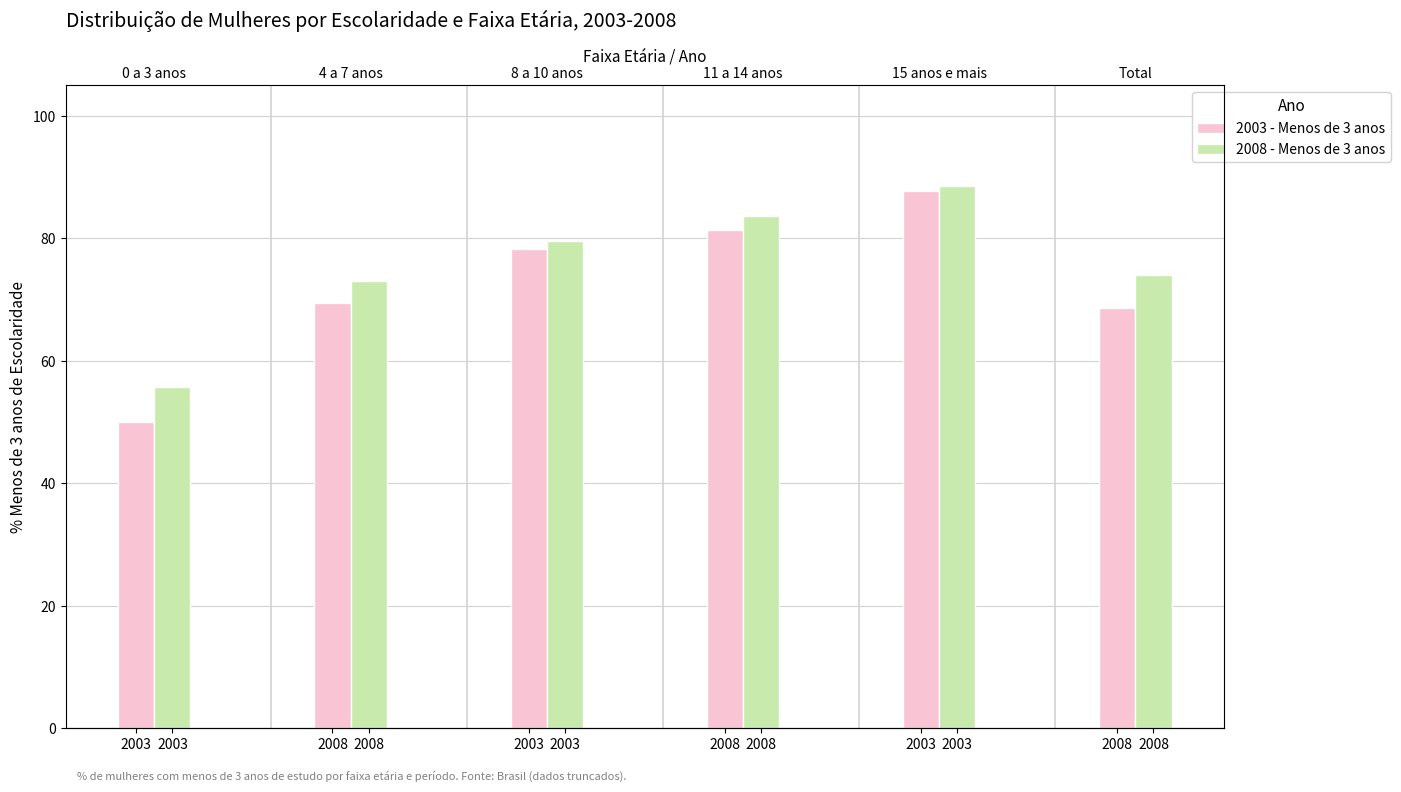

What is the highest value of the 2003 - Menos de 3 anos series?

87.7